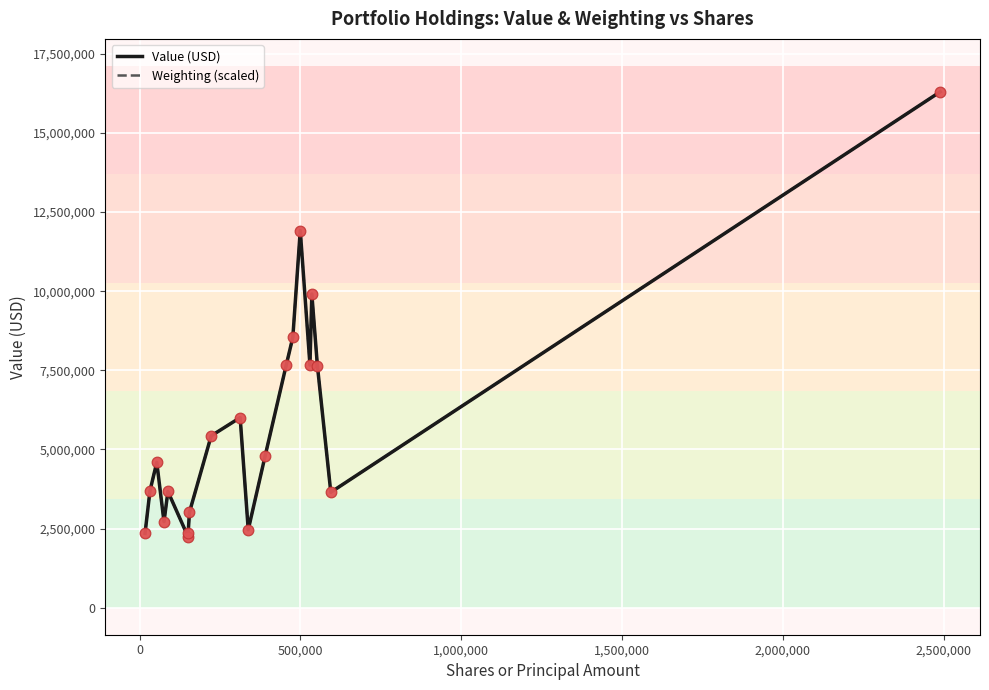

What is the minimum value for Value (USD)?

2245000.0